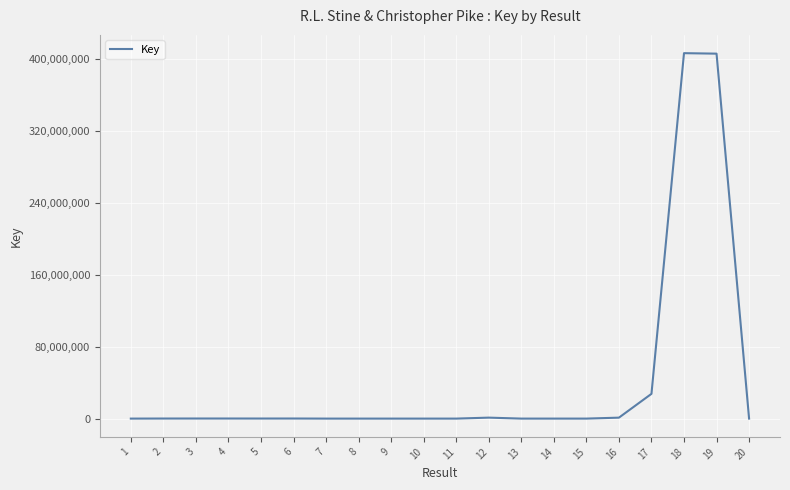

What is the difference between the second highest and second lowest values?

405454537